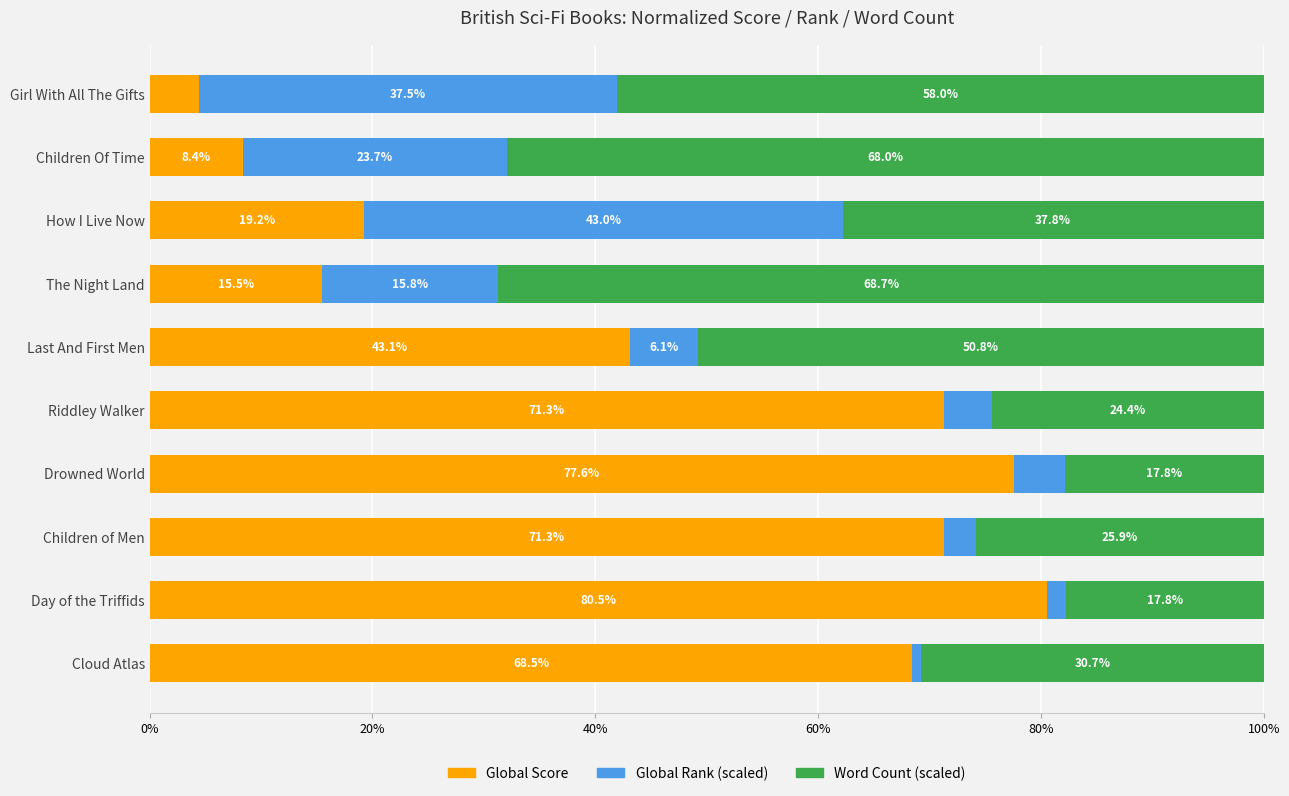

The value of Global Score at Children Of Time is 12.5. True or false?

False